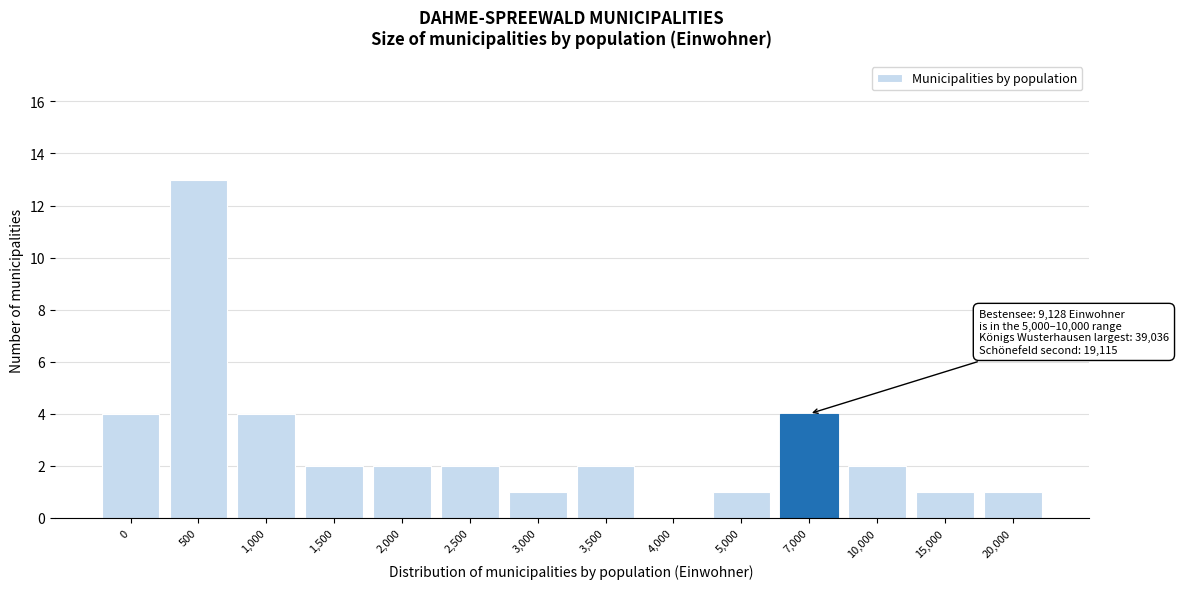

Reading right to left, transcribe all the data shown in this chart.

20,000=1	15,000=1	10,000=2	7,000=4	5,000=1	4,000=0	3,500=2	3,000=1	2,500=2	2,000=2	1,500=2	1,000=4	500=13	0=4